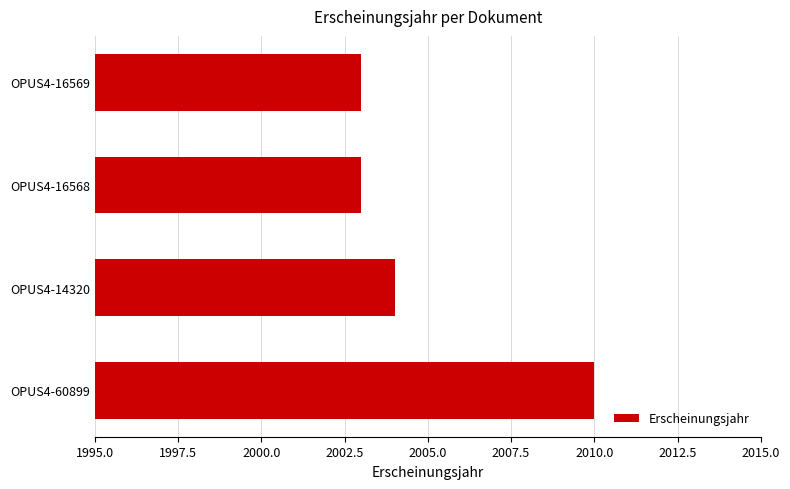

What is the change in value from OPUS4-60899 to OPUS4-14320?

-6